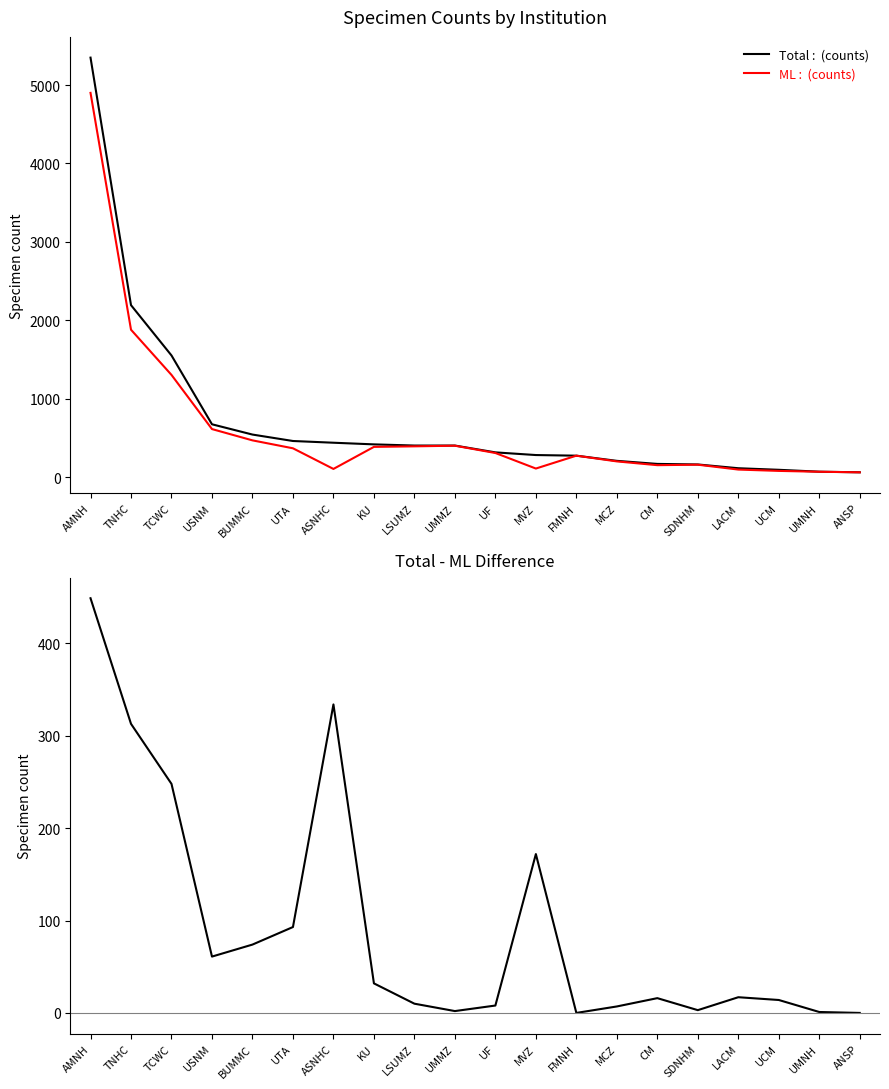

Reading left to right, extract all data points from this chart.

Total: AMNH=5349	TNHC=2195	TCWC=1554	USNM=677	BUMMC=546	UTA=464	ASNHC=442	KU=421	LSUMZ=406	UMMZ=406	UF=319	MVZ=285	FMNH=277	MCZ=211	CM=172	SDNHM=165	LACM=117	UCM=97	UMNH=73	ANSP=65
ML: AMNH=4900	TNHC=1882	TCWC=1306	USNM=616	BUMMC=472	UTA=371	ASNHC=108	KU=389	LSUMZ=396	UMMZ=404	UF=311	MVZ=113	FMNH=277	MCZ=204	CM=156	SDNHM=162	LACM=100	UCM=83	UMNH=72	ANSP=65
Total - ML: AMNH=449	TNHC=313	TCWC=248	USNM=61	BUMMC=74	UTA=93	ASNHC=334	KU=32	LSUMZ=10	UMMZ=2	UF=8	MVZ=172	FMNH=0	MCZ=7	CM=16	SDNHM=3	LACM=17	UCM=14	UMNH=1	ANSP=0